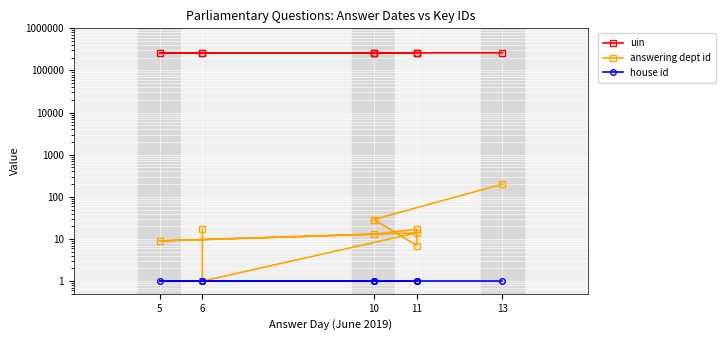

How many data points in uin are above 259015?

4